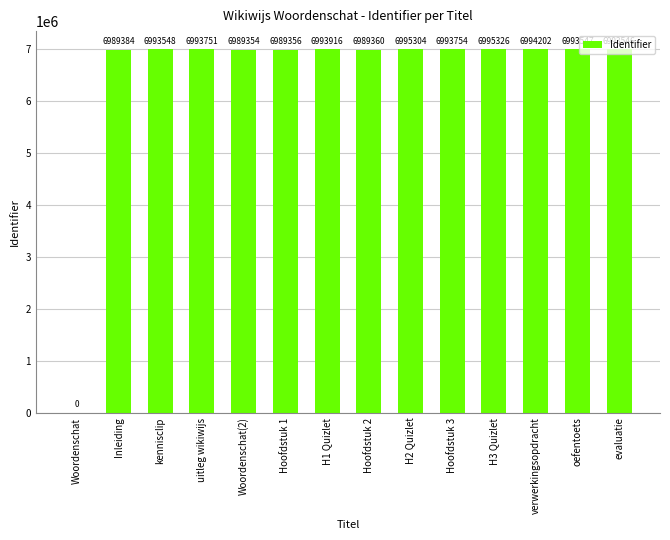

Which label corresponds to the largest value in the chart?

H3 Quizlet